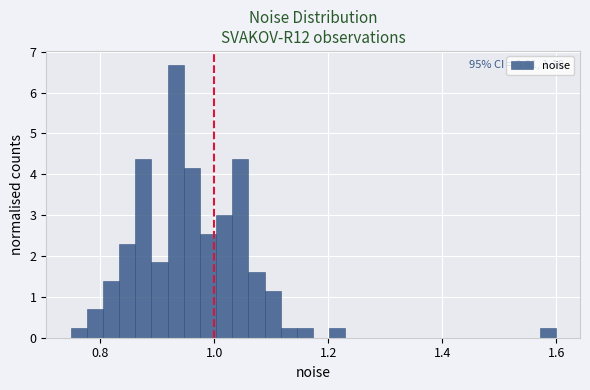

Read against the x-axis, roughly where is the centre of the tallest bar?

0.94